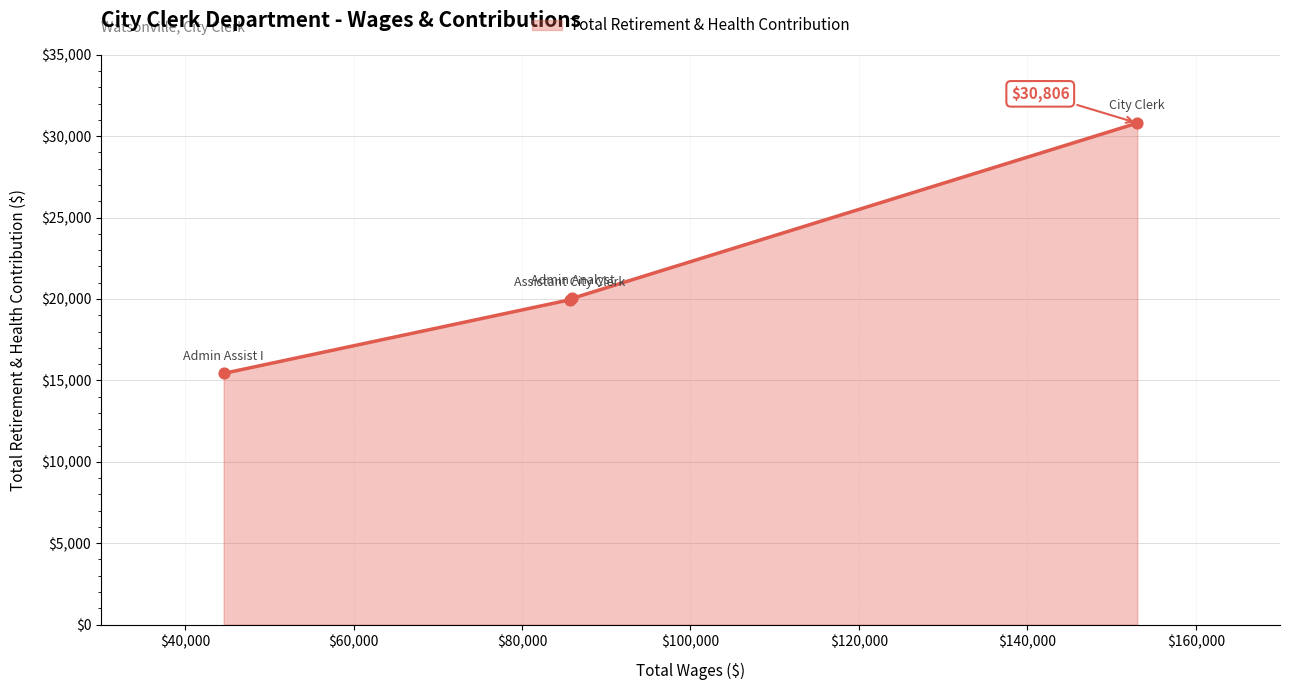

What is the greatest value displayed?

30806